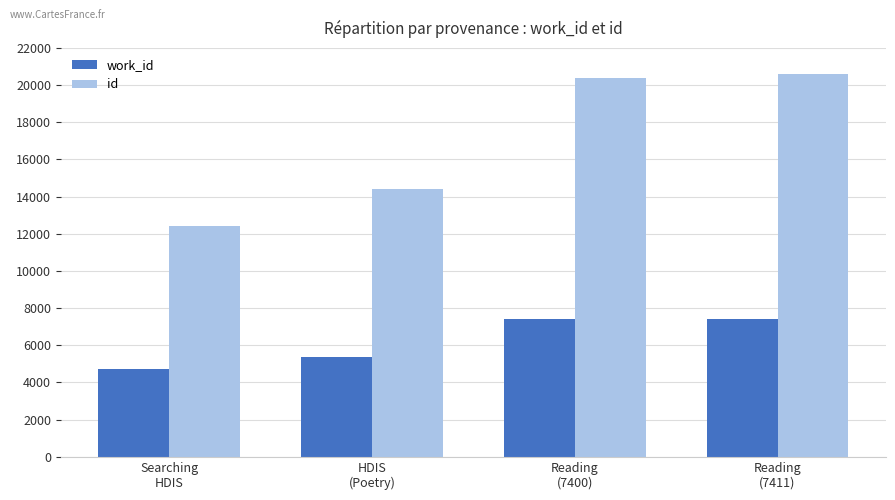

How many values in the work_id series are below 7400?

2